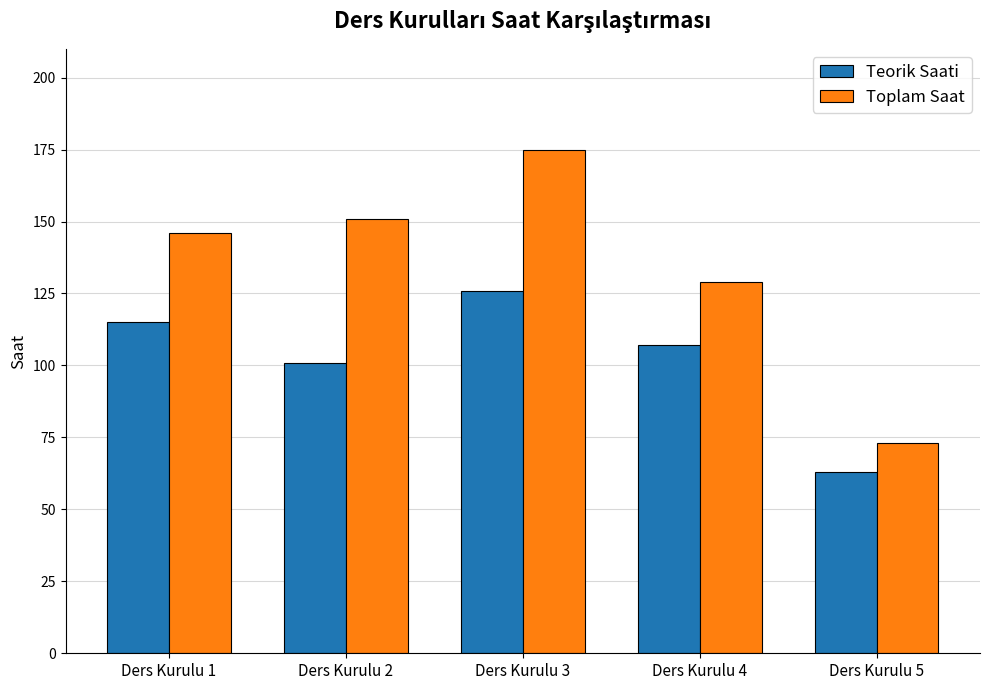

Rank the categories by Toplam Saat value from highest to lowest.

Ders Kurulu 3, Ders Kurulu 2, Ders Kurulu 1, Ders Kurulu 4, Ders Kurulu 5